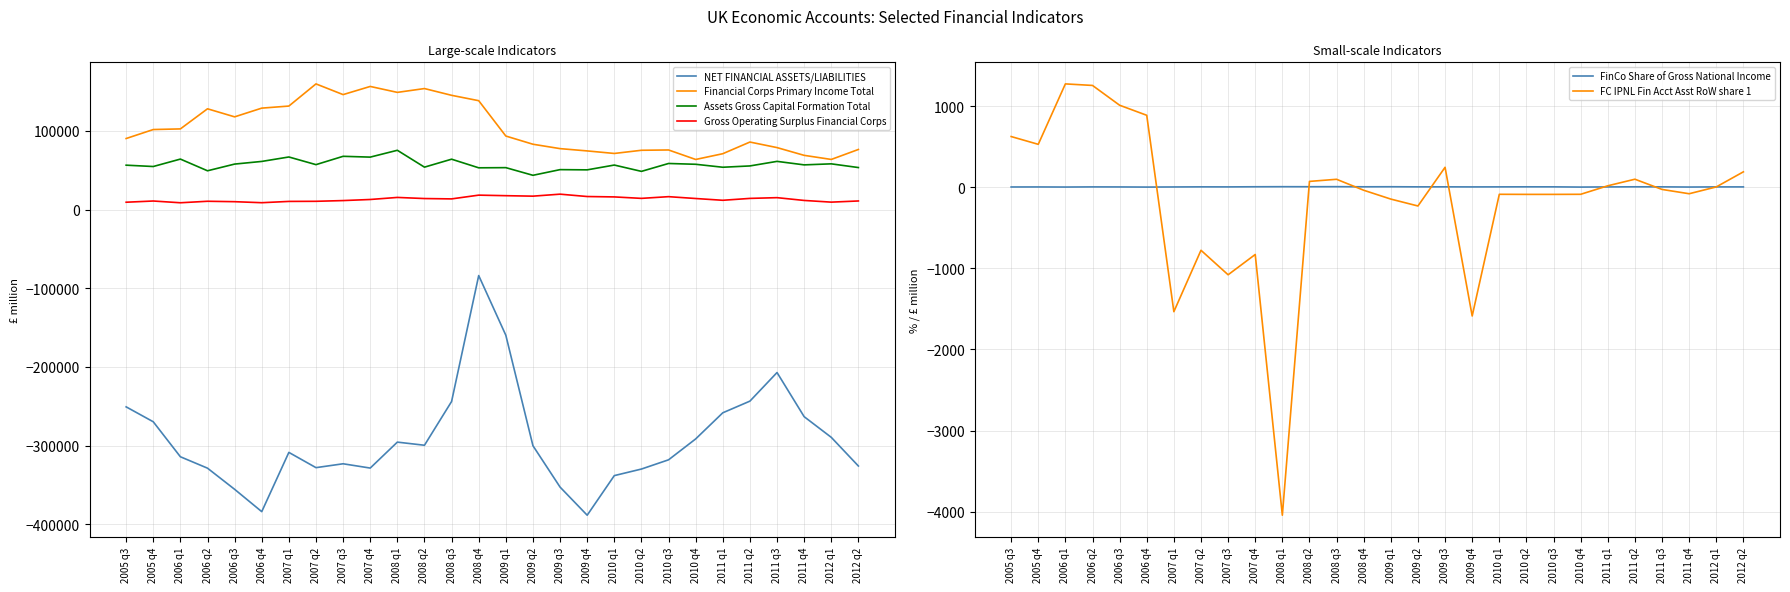

Is it true that Assets Gross Capital Formation Total equals 61315.0 at 2011 q3?

True